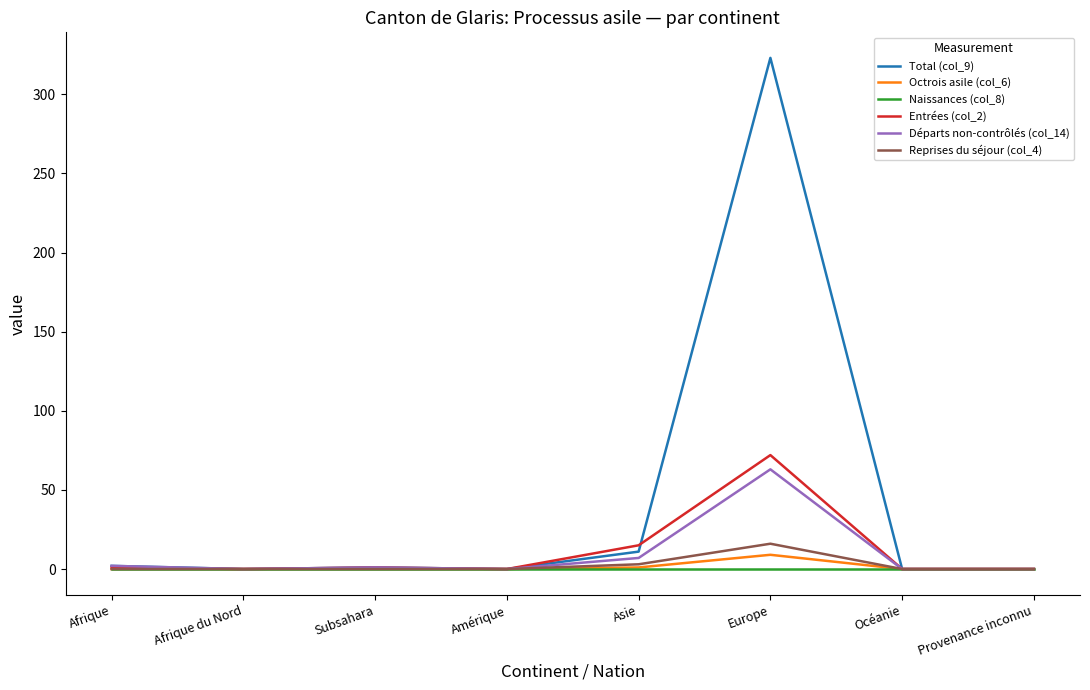

Which label corresponds to the largest value in the chart?

Europe